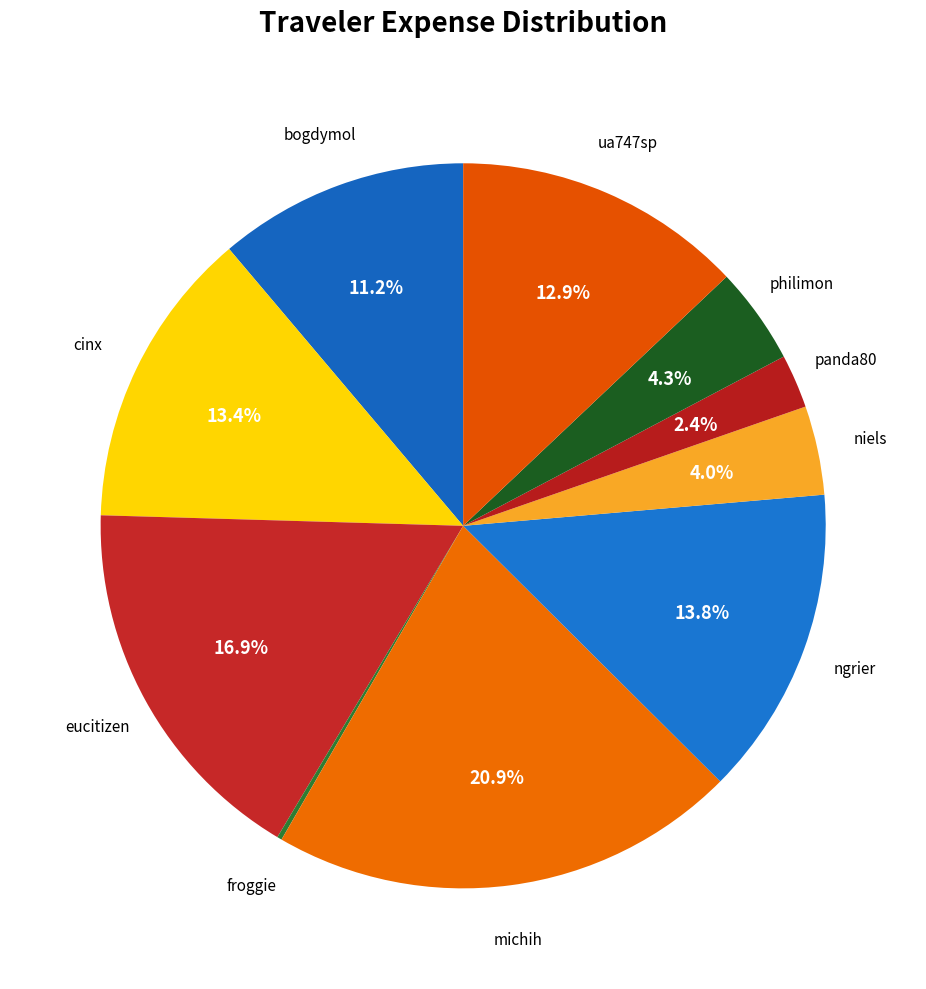

Which slice is the smallest?

froggie